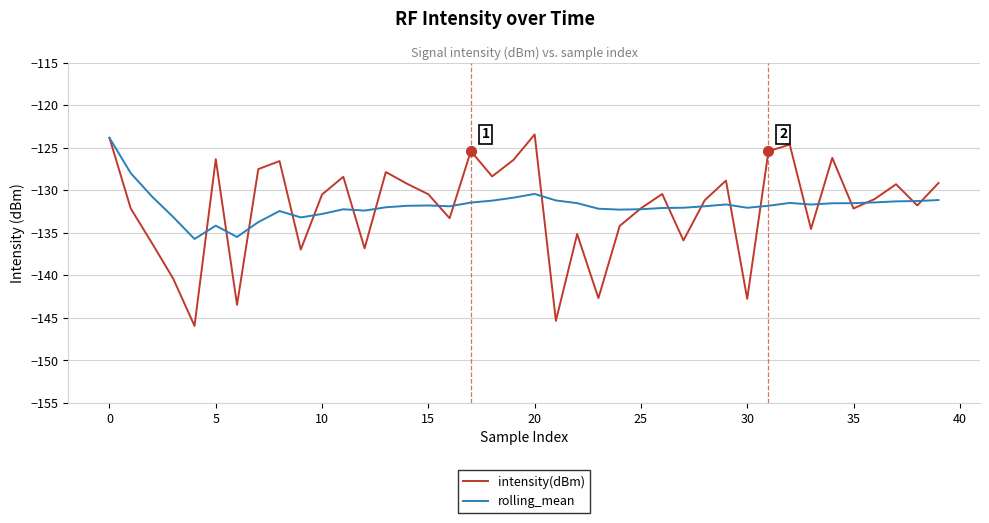

What is the difference between the maximum and second lowest values in the rolling_mean series?

11.7